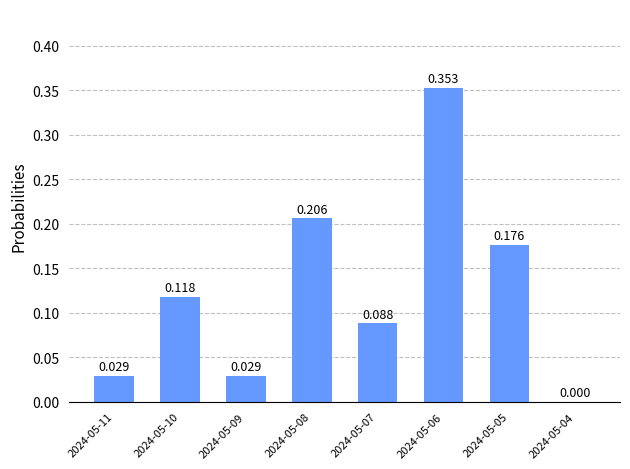

What is the difference between the maximum and minimum values?

0.4